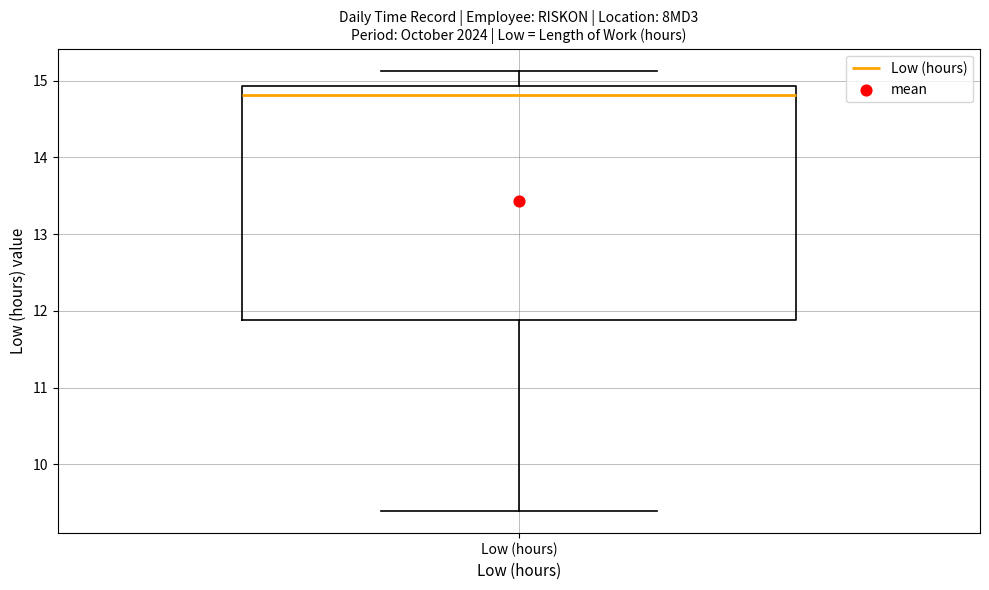

Where does the median line of the box for Low (hours) sit on the y-axis? The values are not printed on the chart, so give them approximately, as read against the axis.

14.8